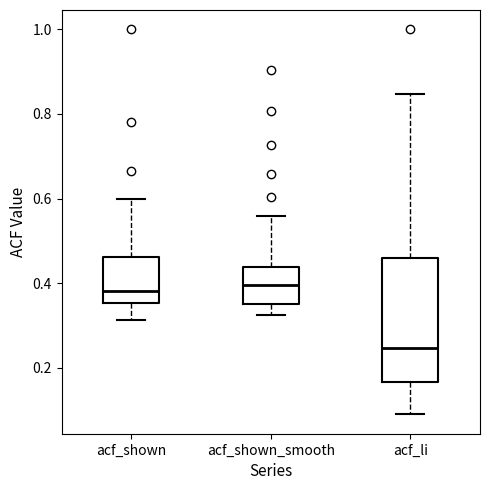

Which box has the lowest median line?

acf_li